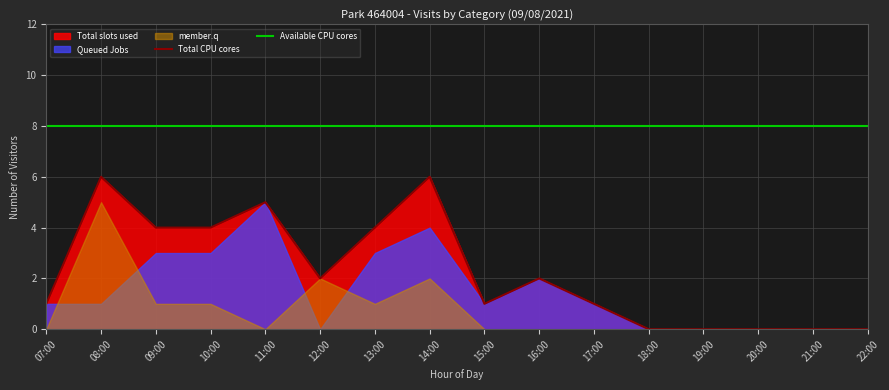

The Total CPU cores series shows 0 at 17:00. True or false?

False